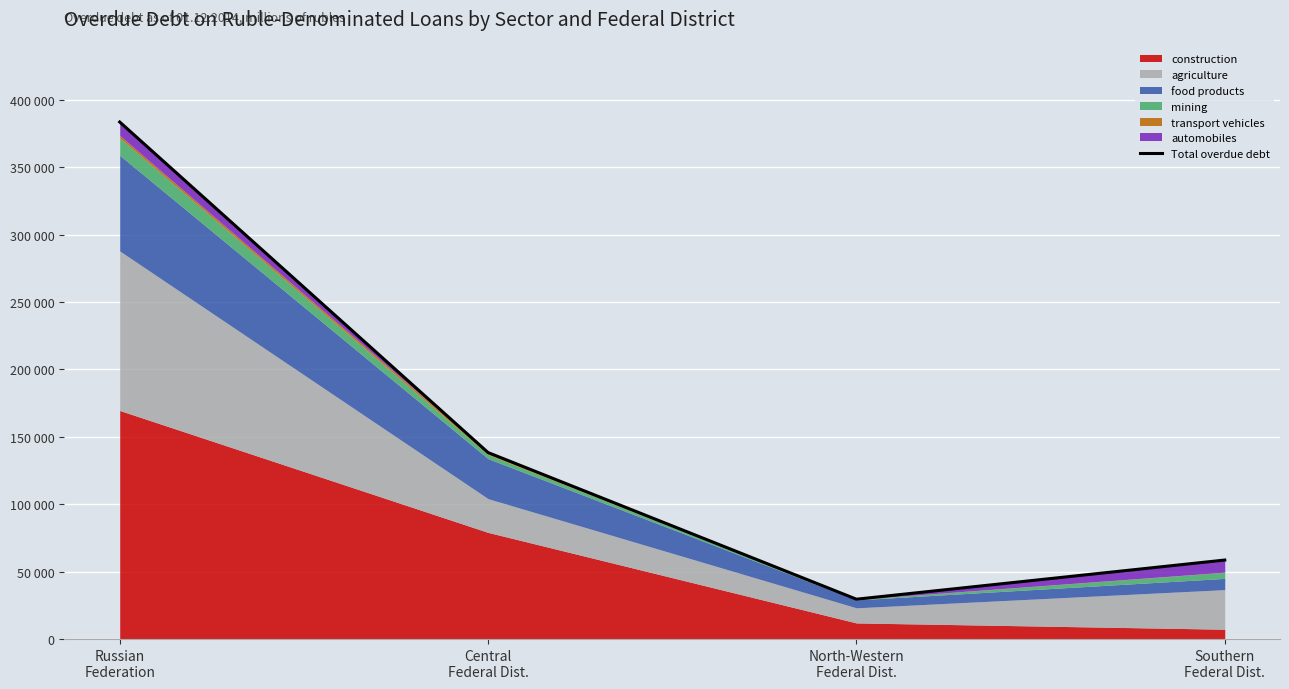

How many data points are less than 138369?

2